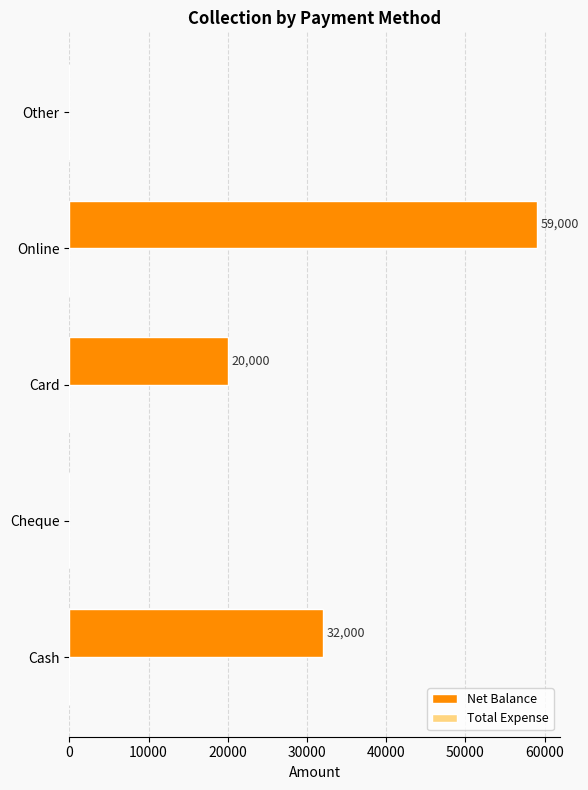

What is the greatest value displayed?

59000